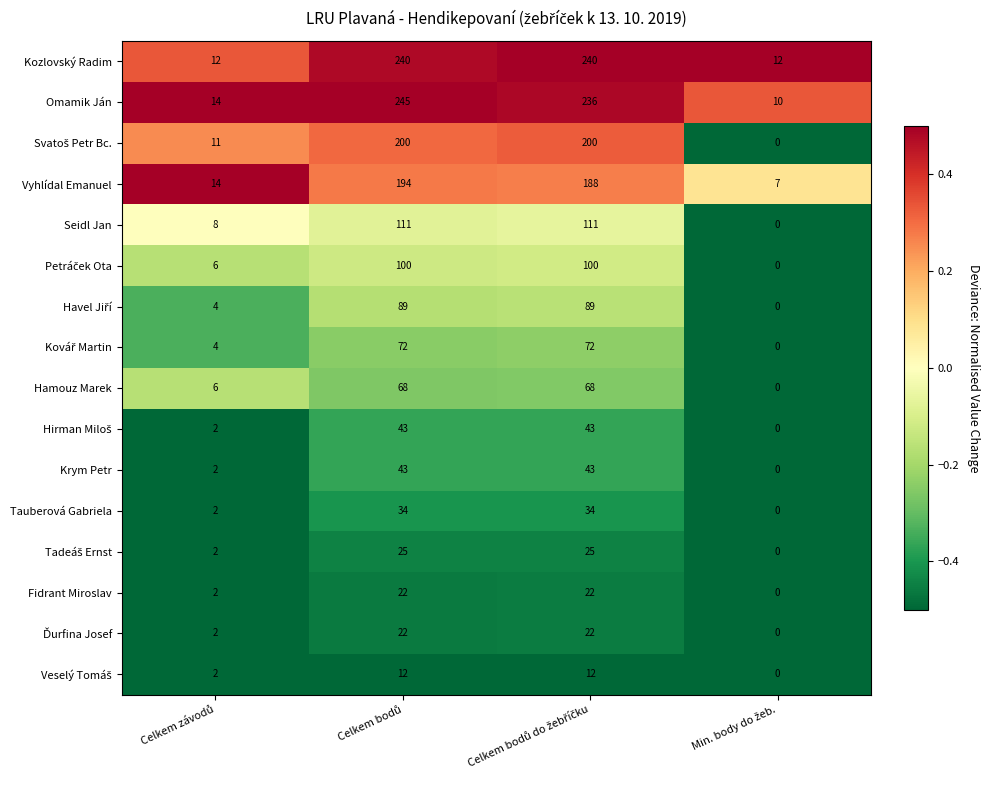

Which series has the widest spread of values?

Omamik Ján